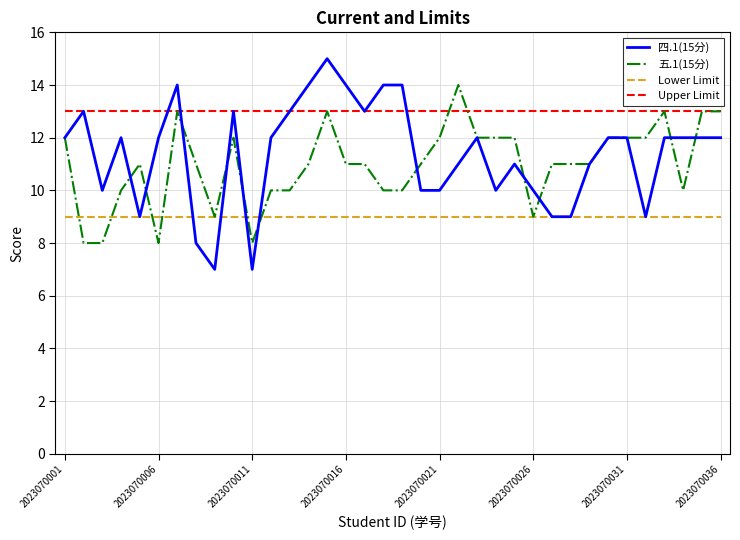

Which series has the largest total across all categories?

Upper Limit